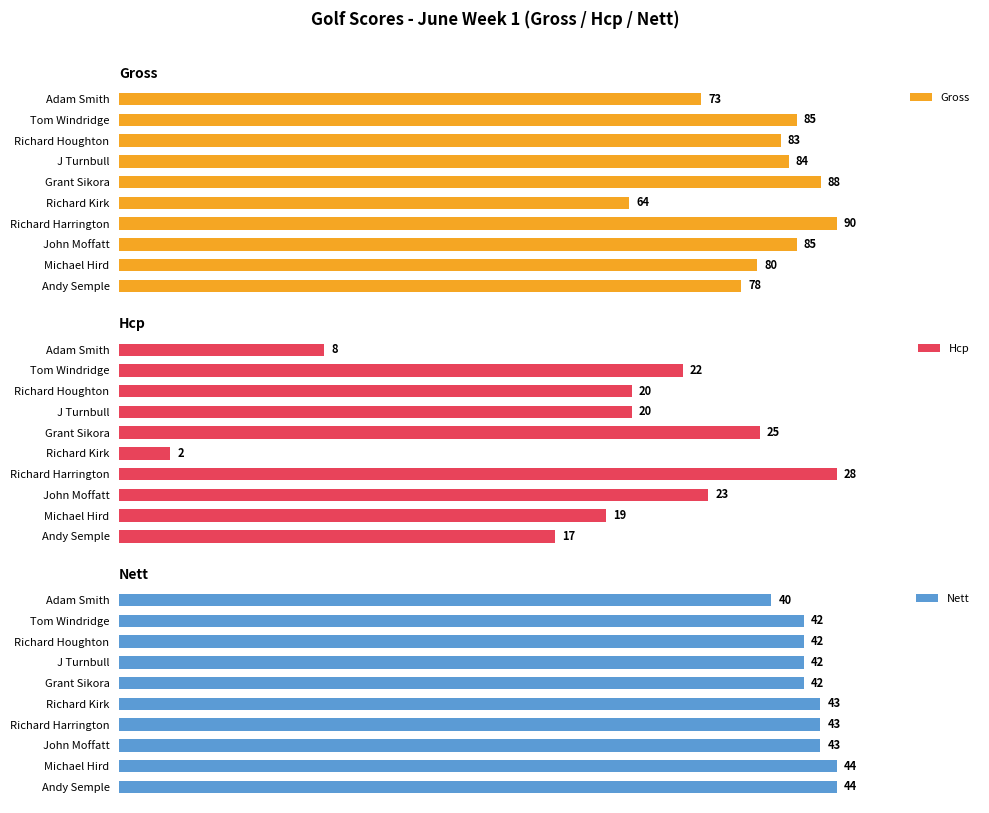

Which series has the largest total across all categories?

Nett